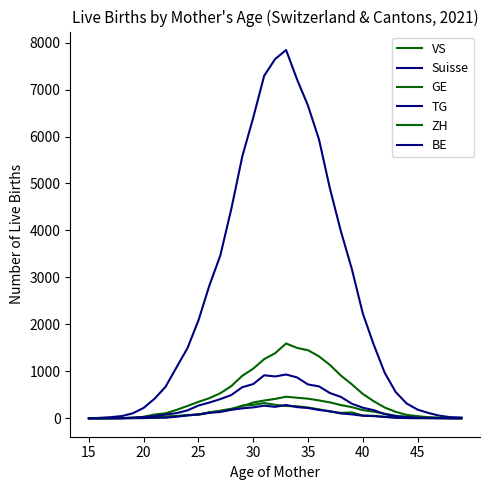

Is this an area chart (filled region under the line)?

No